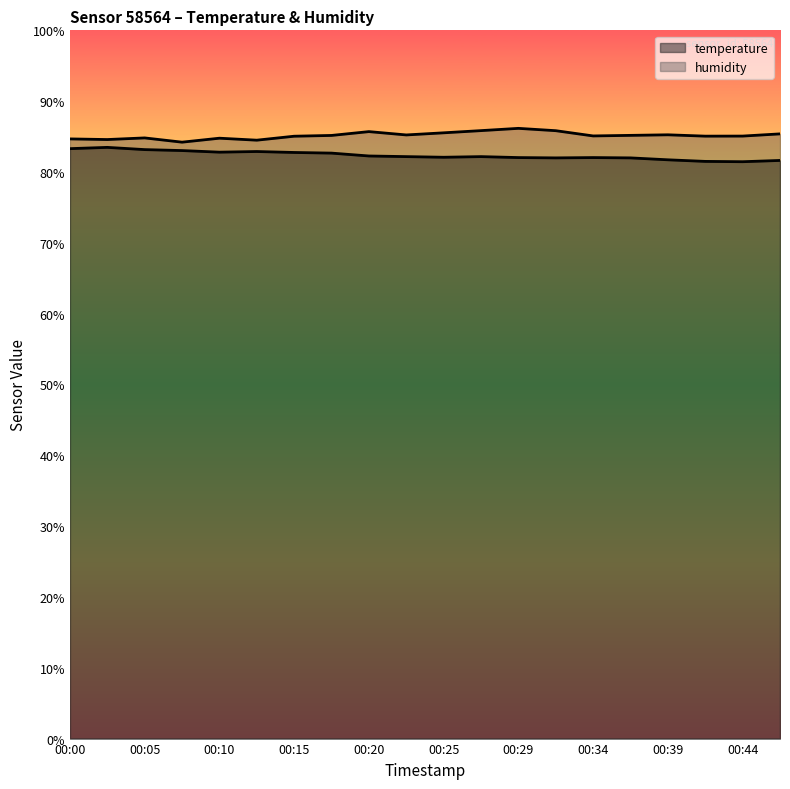

Reading right to left, what are all the values shown in this chart?

temperature: 00:47=81.6	00:44=81.5	00:42=81.5	00:39=81.7	00:37=82.0	00:34=82.0	00:32=82.0	00:29=82.0	00:27=82.2	00:25=82.1	00:22=82.2	00:20=82.3	00:17=82.7	00:15=82.8	00:12=82.9	00:10=82.8	00:07=83.0	00:05=83.2	00:03=83.5	00:00=83.3
humidity: 00:47=85.4	00:44=85.1	00:42=85.1	00:39=85.2	00:37=85.2	00:34=85.1	00:32=85.8	00:29=86.2	00:27=85.8	00:25=85.5	00:22=85.2	00:20=85.7	00:17=85.2	00:15=85.0	00:12=84.5	00:10=84.8	00:07=84.2	00:05=84.8	00:03=84.6	00:00=84.7